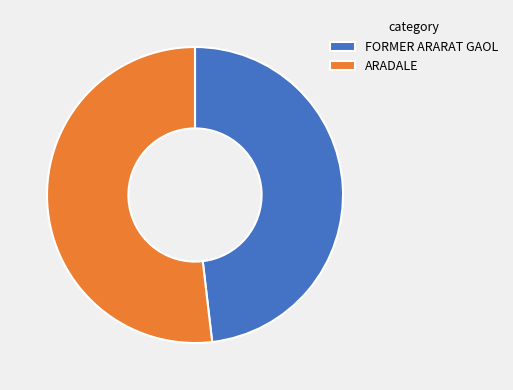

Is it true that ARADALE is 66% of the pie?

False